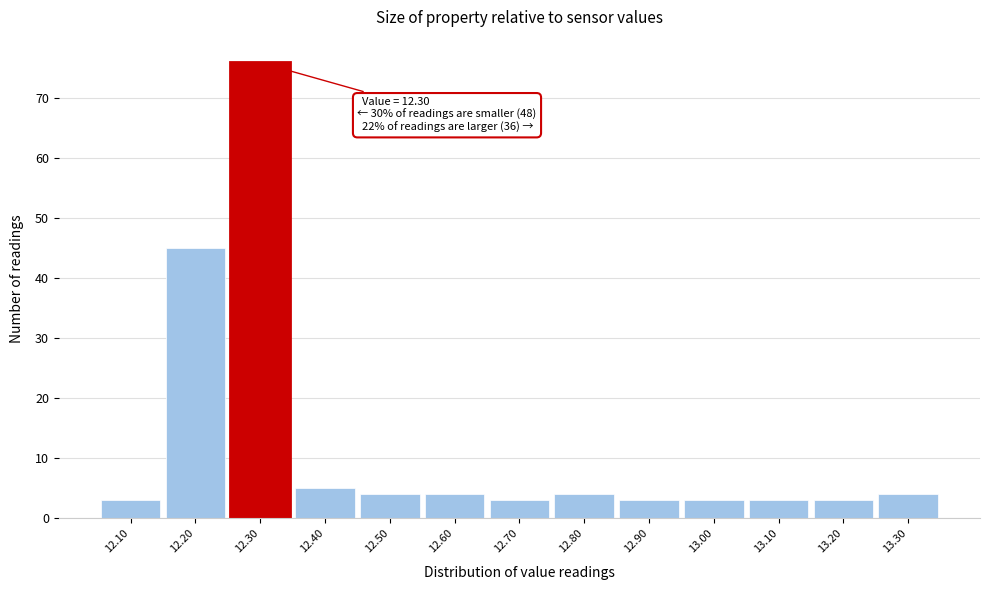

Over which range of the x-axis is the bar tallest?

12.25 to 12.35